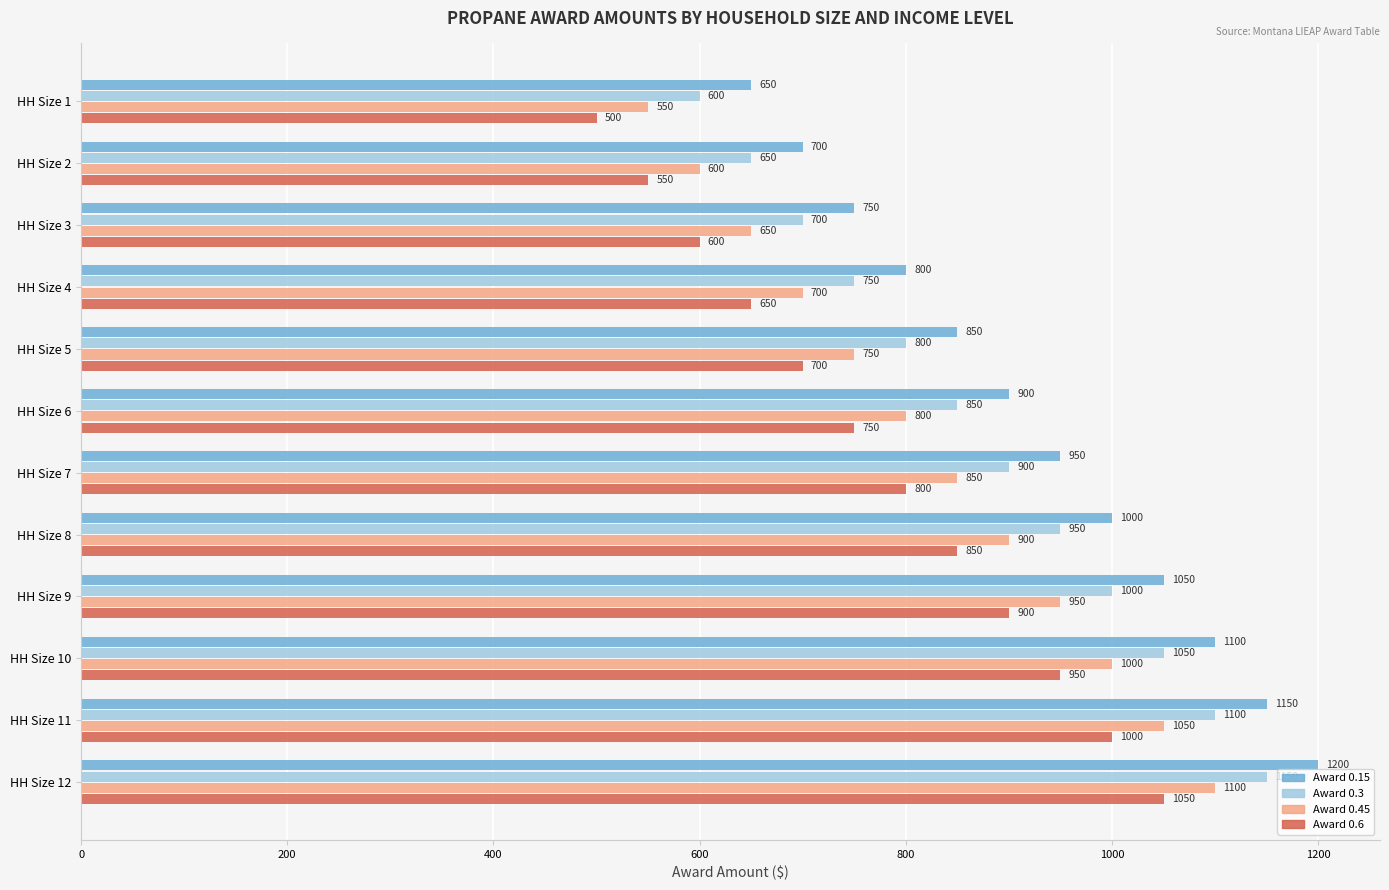

What is the minimum value shown in the chart?

500